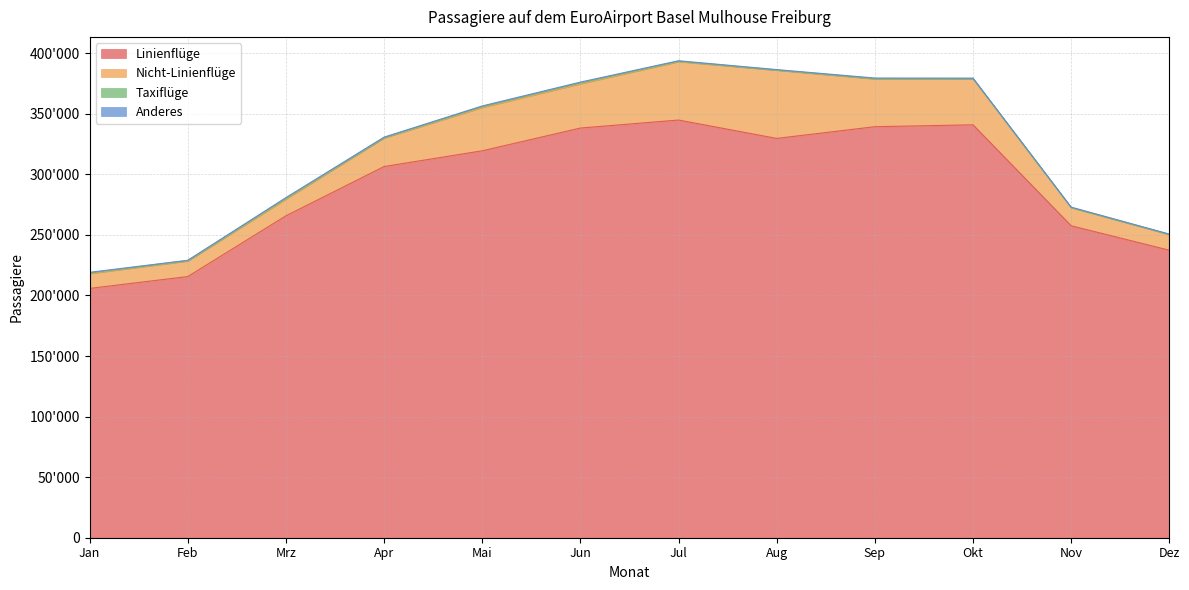

How many distinct data groups are displayed?

4